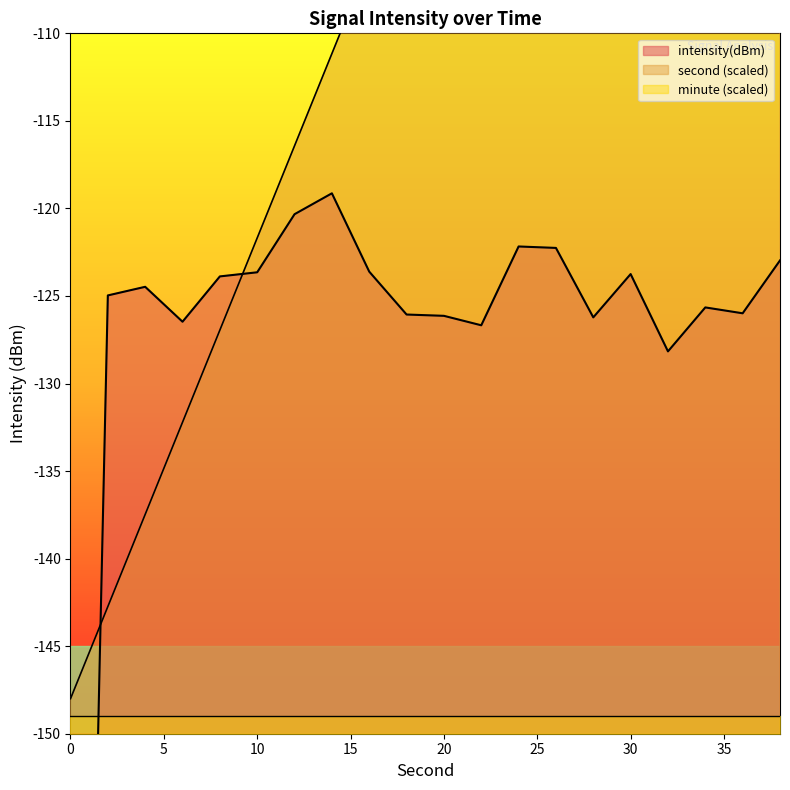

What is the difference between the second values at 22 and 32?

26.3